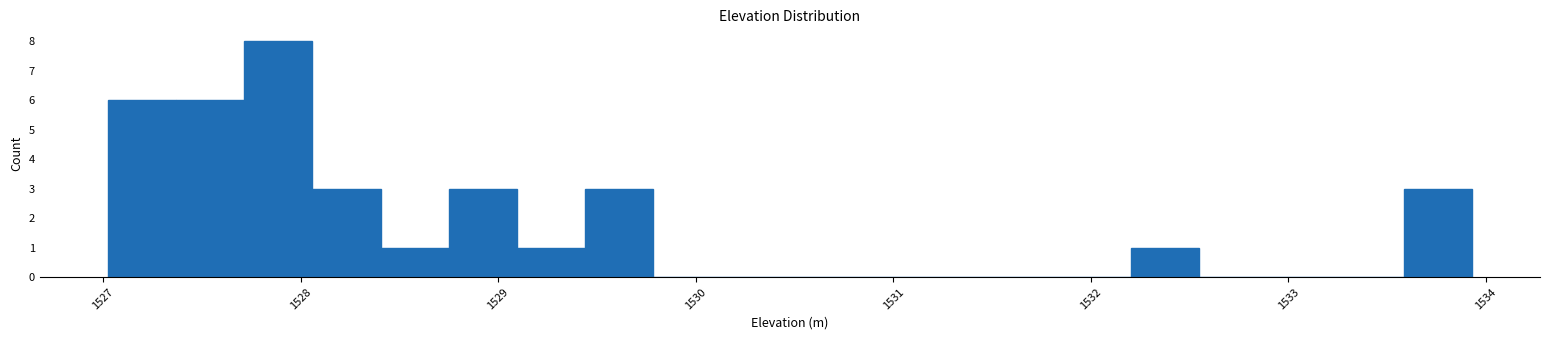

Around what value on the x-axis is the tallest bar? Give the approximate position of its centre, as read against the axis.

1527.9